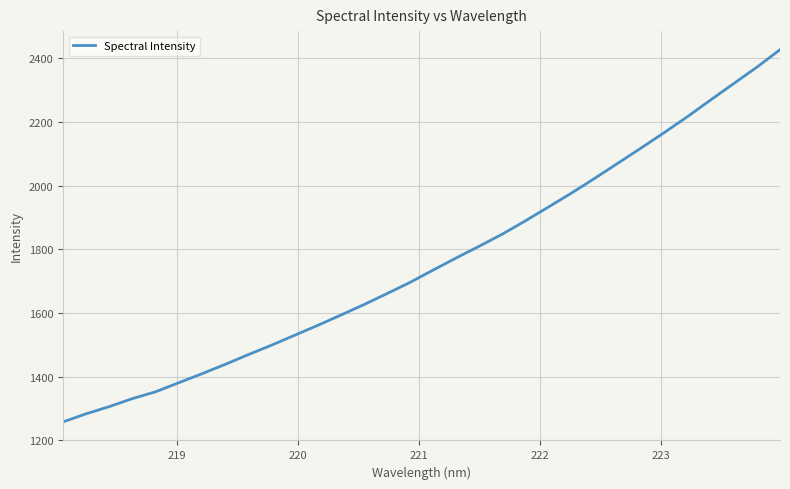

What is the average value?

1760.6